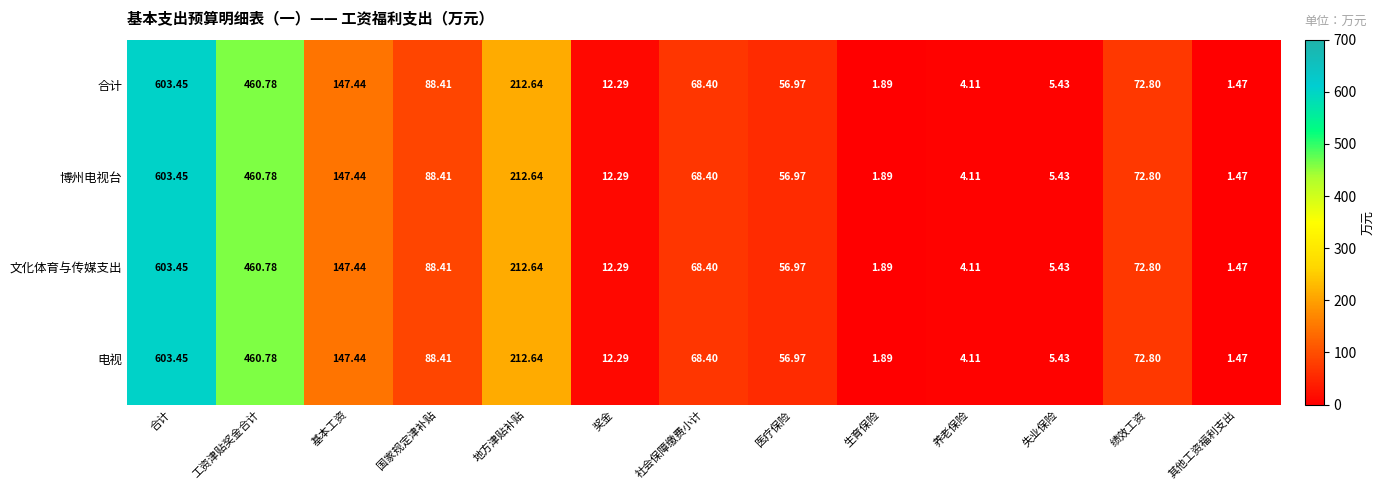

Rank the categories by 电视 value from lowest to highest.

其他工资福利支出, 生育保险, 养老保险, 失业保险, 奖金, 医疗保险, 社会保障缴费小计, 绩效工资, 国家规定津补贴, 基本工资, 地方津贴补贴, 工资津贴奖金合计, 合计